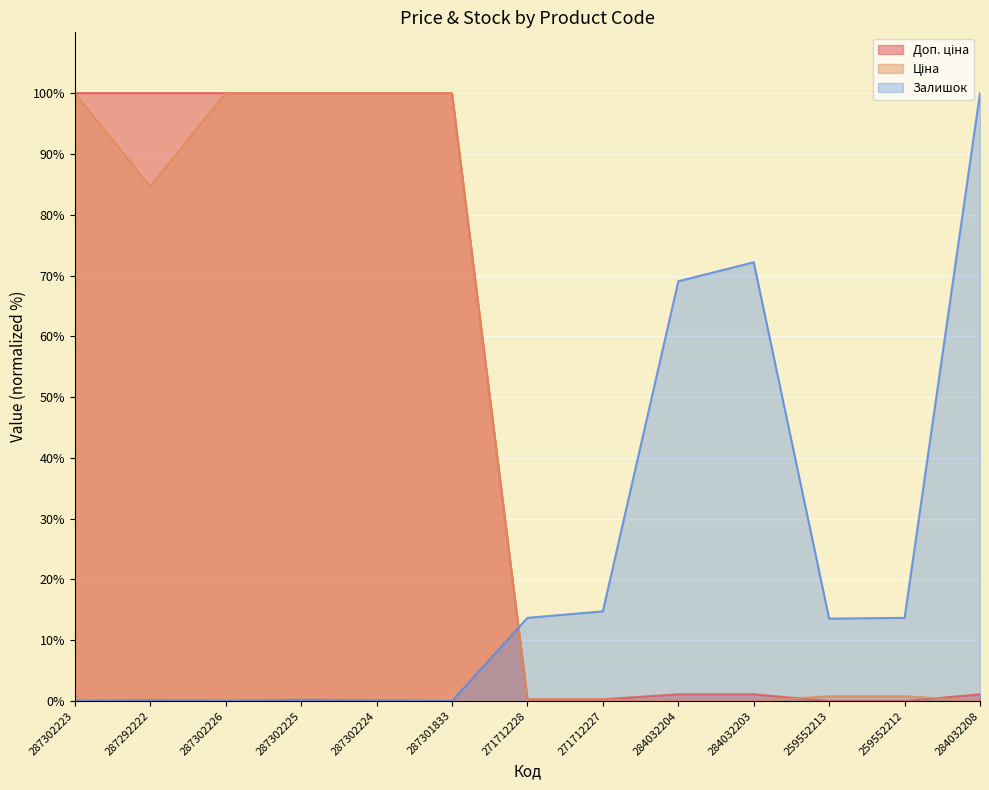

How many lines are shown in the chart?

3